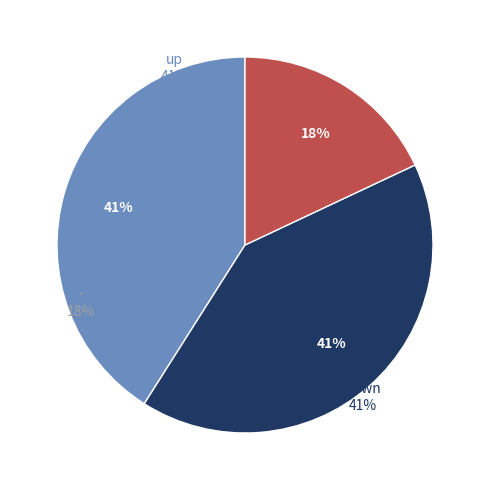

To the nearest percent, what is the difference between the largest and smallest slice percentages?

23%